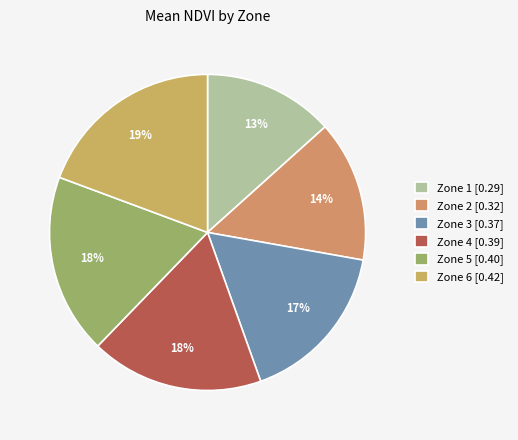

Which slice is the largest?

Zone 6